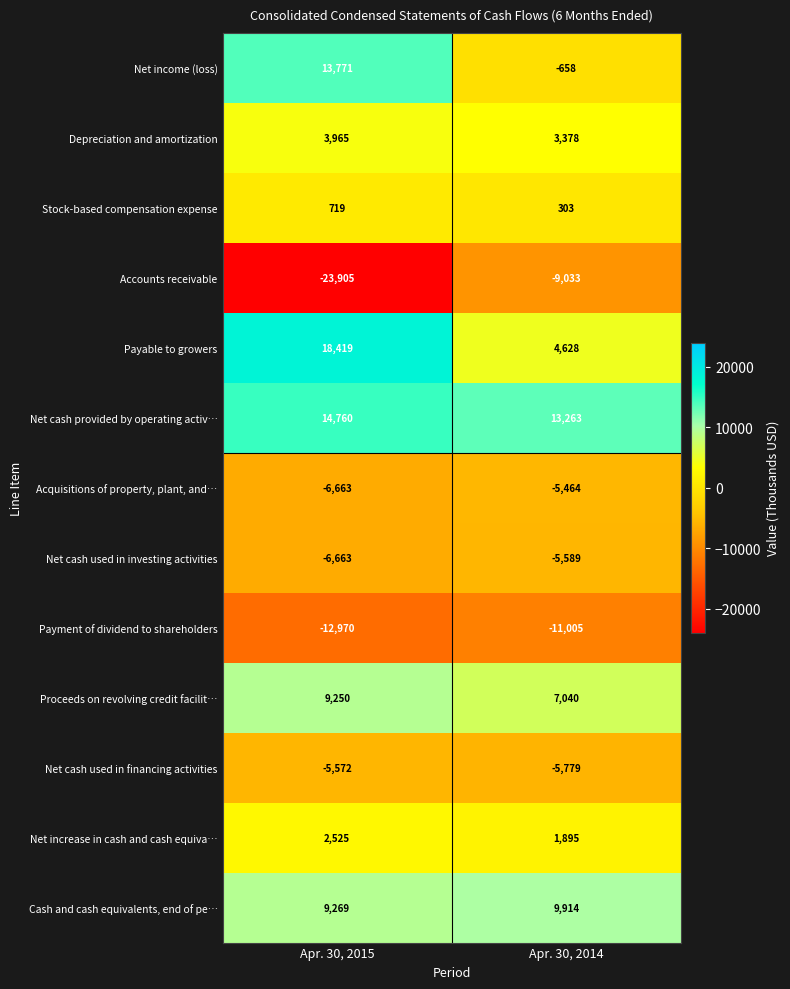

True or false: Net income (loss) has a value of -658 at Apr. 30, 2014.

True